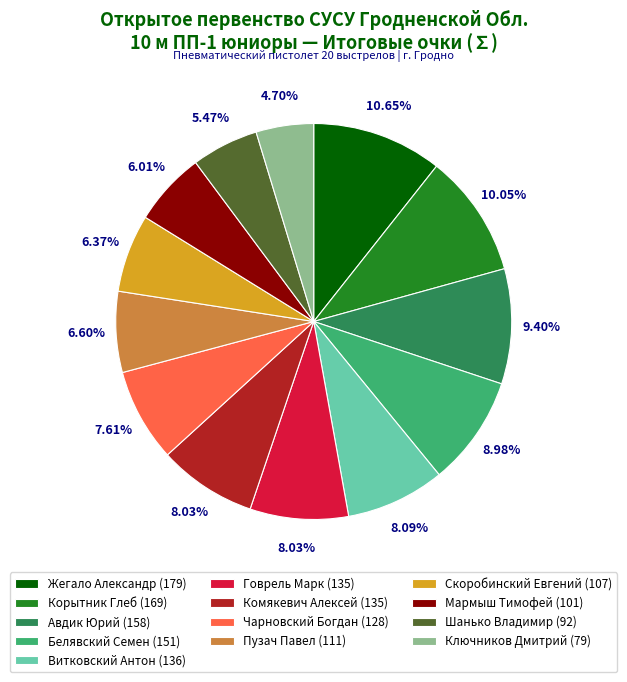

True or false: Чарновский Богдан (128) accounts for 2% of the total.

False